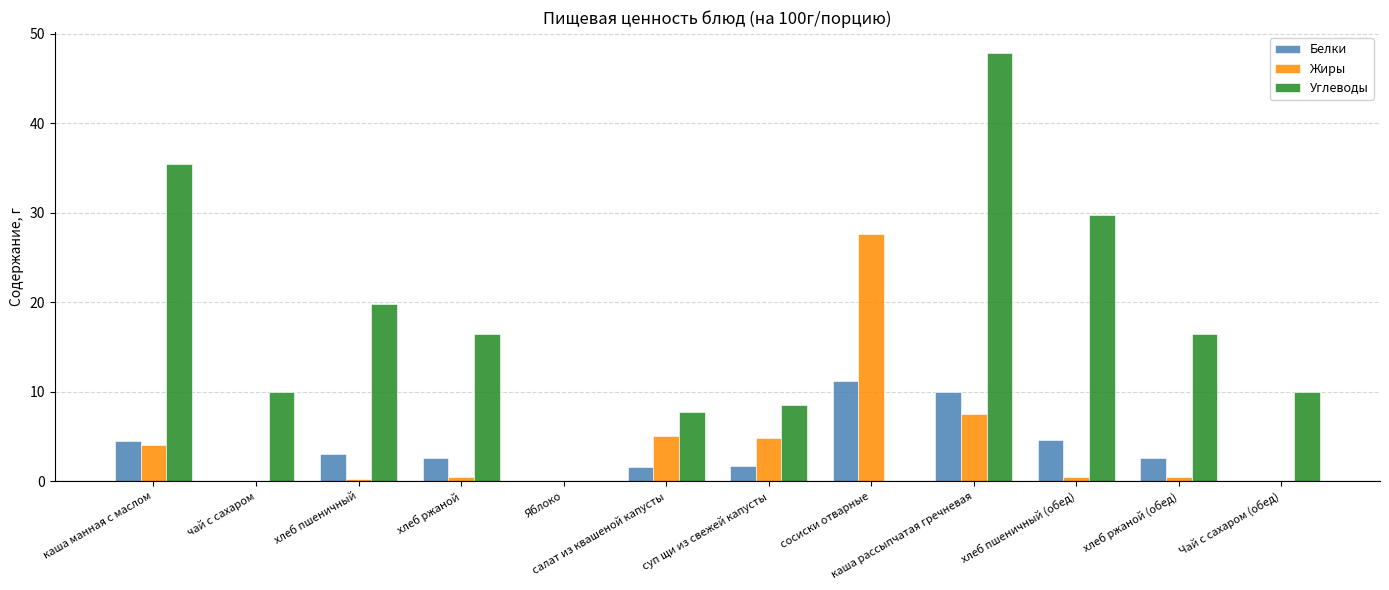

What are all the series names shown in the legend?

Белки, Жиры, Углеводы